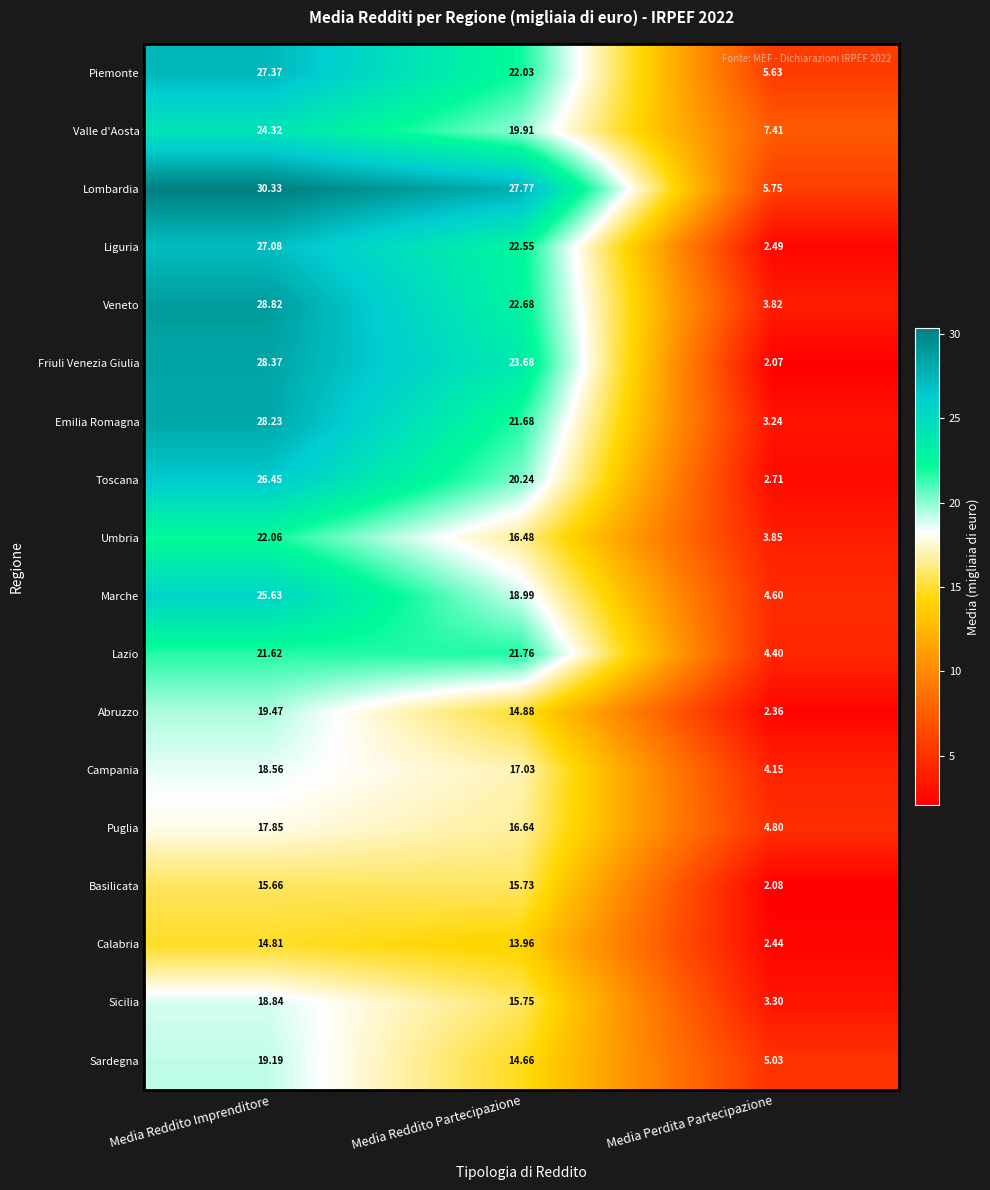

Which series has the largest total across all categories?

Lombardia